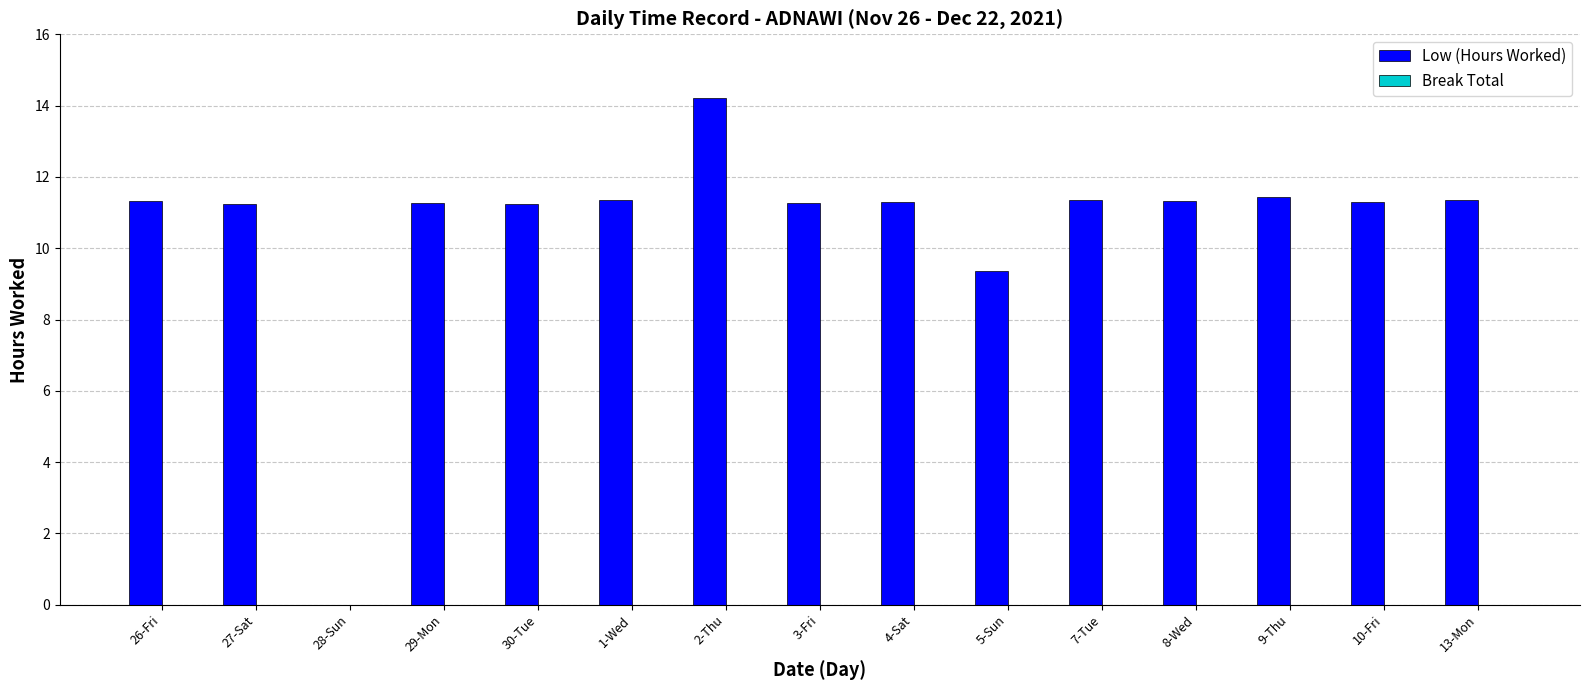

What is the maximum value shown in the chart?

14.2